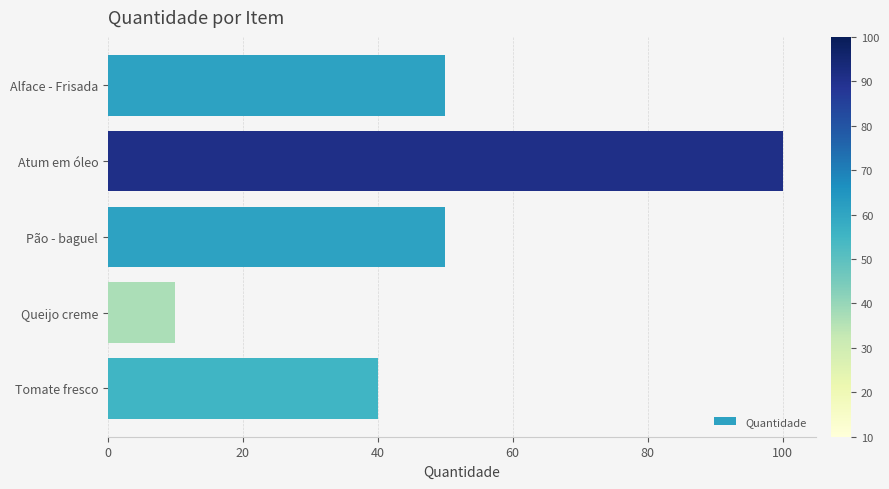

What is the label of the 1st bar from the top?

Alface - Frisada